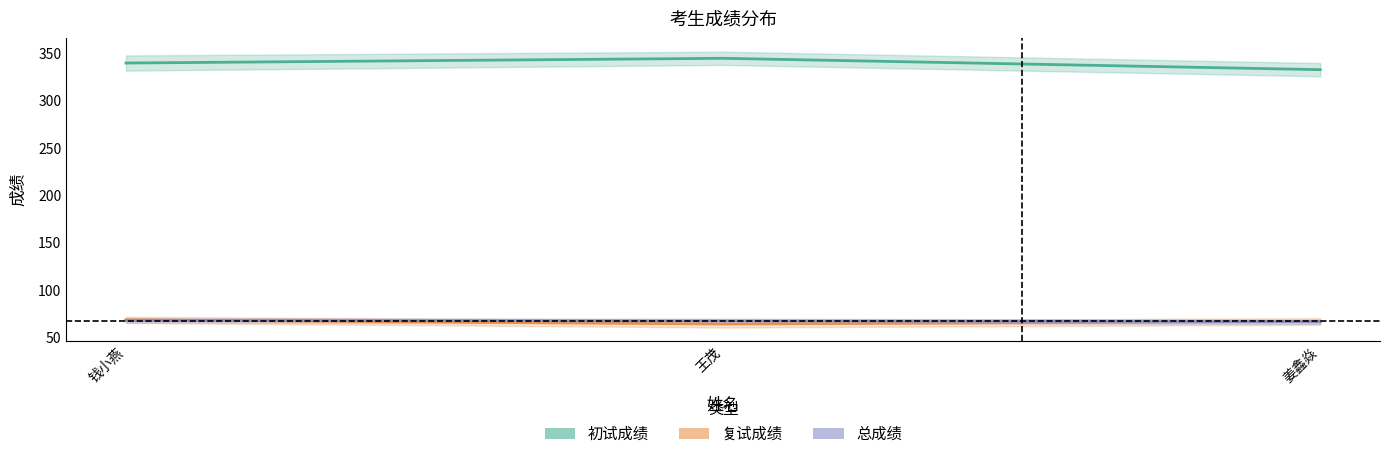

What is the label of the 2nd point from the right?

王茂